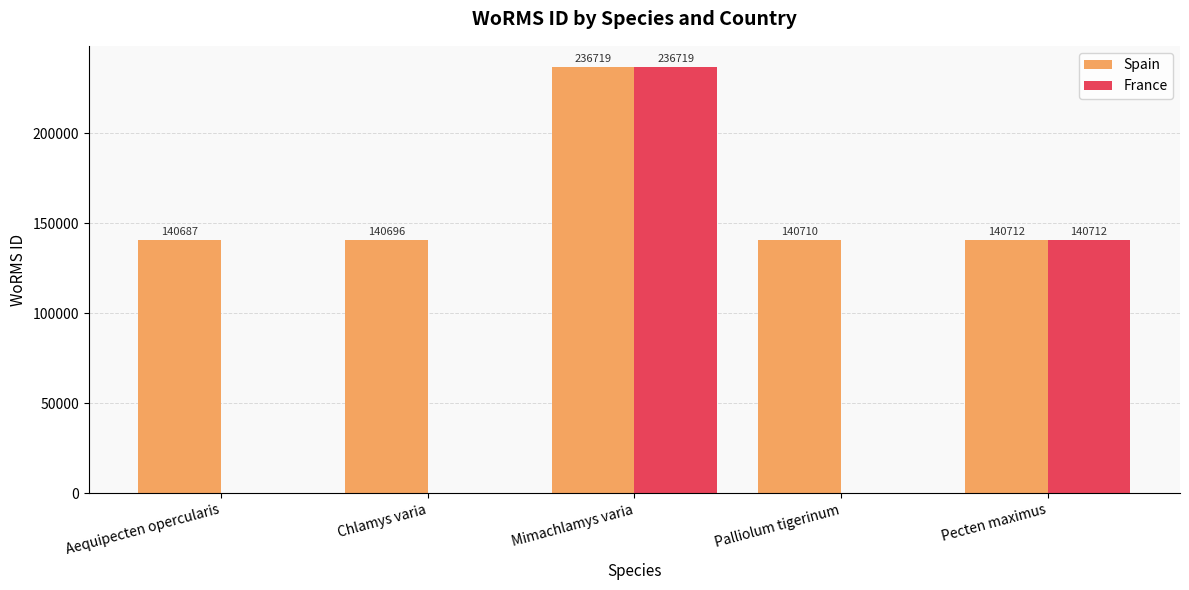

The France series shows 134162 at Mimachlamys varia. True or false?

False